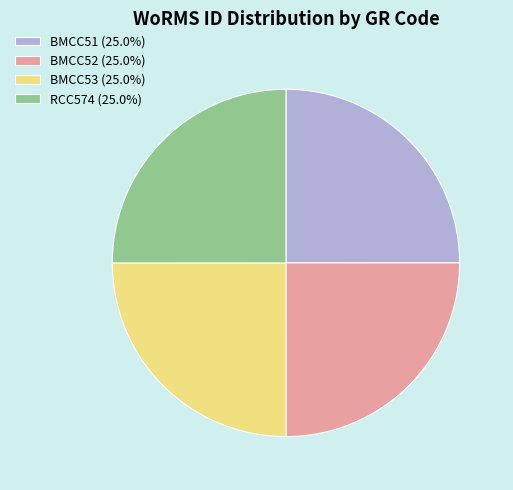

Approximately how many times larger is the value at BMCC51 compared to BMCC53?

1.0